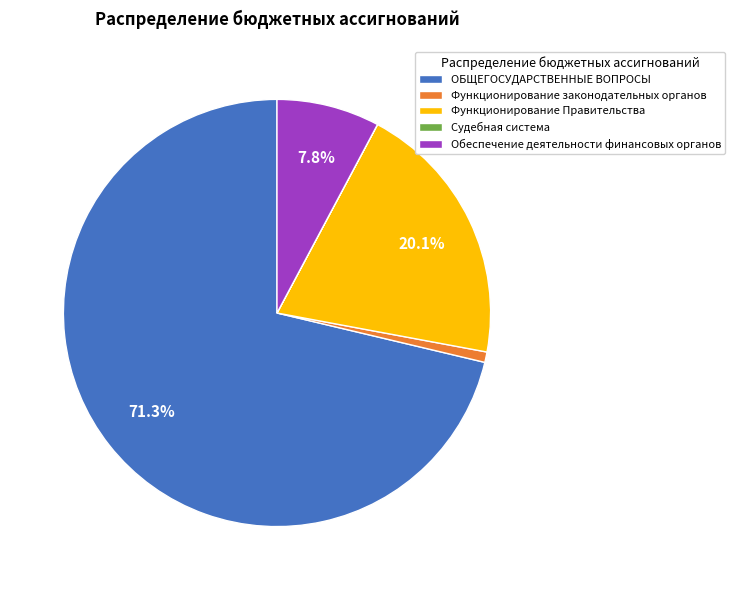

Which slice is the largest?

ОБЩЕГОСУДАРСТВЕННЫЕ ВОПРОСЫ